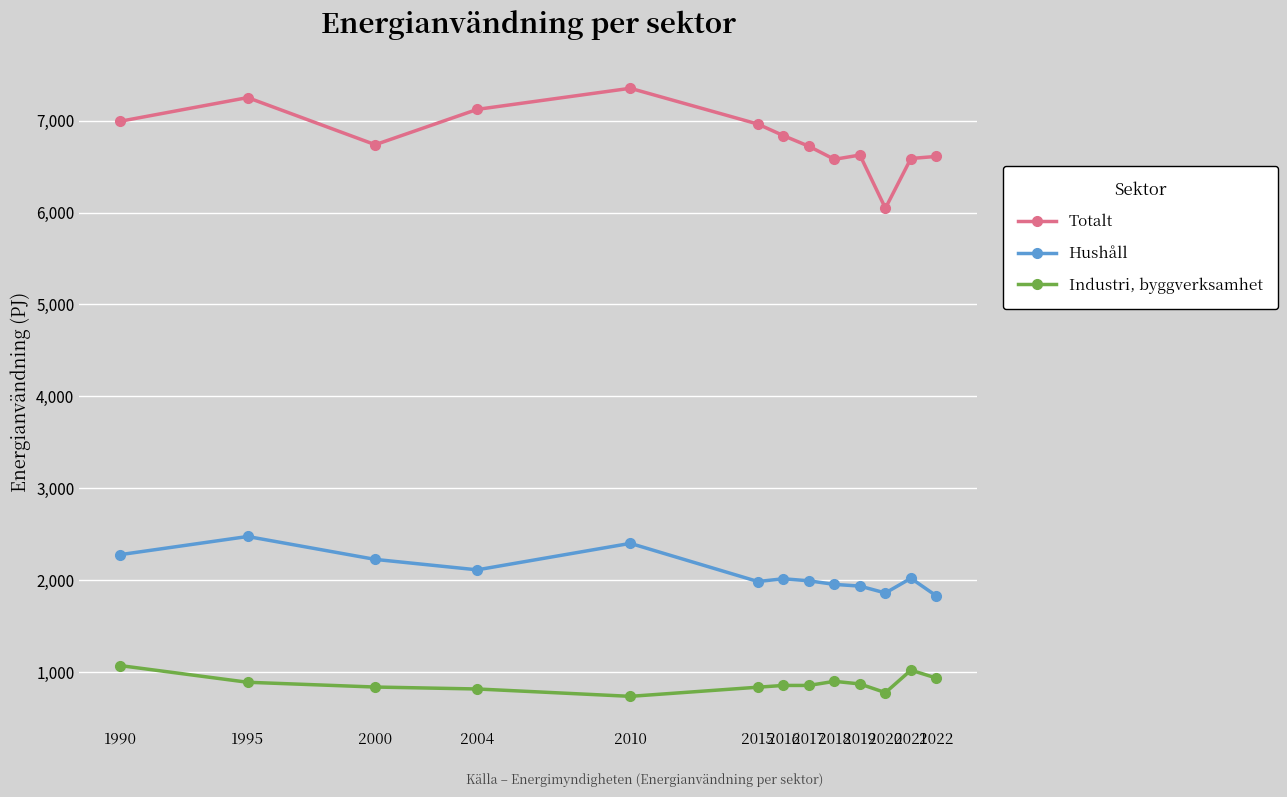

The value of Hushåll at 2010 is 2402.9. True or false?

True